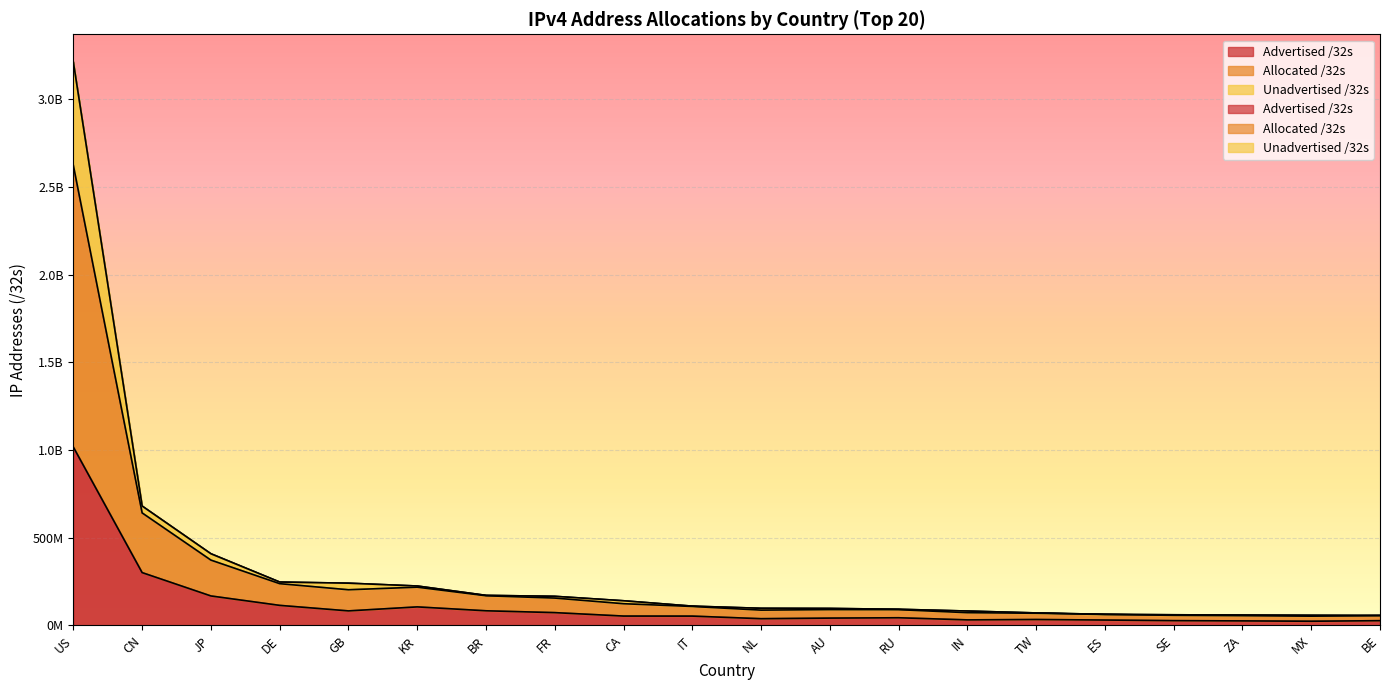

What is the label of the 10th point from the right?

NL